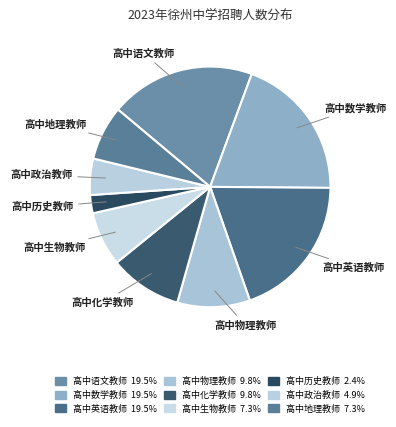

What is the ratio of the value at 高中数学教师 to the value at 高中政治教师?

4.0